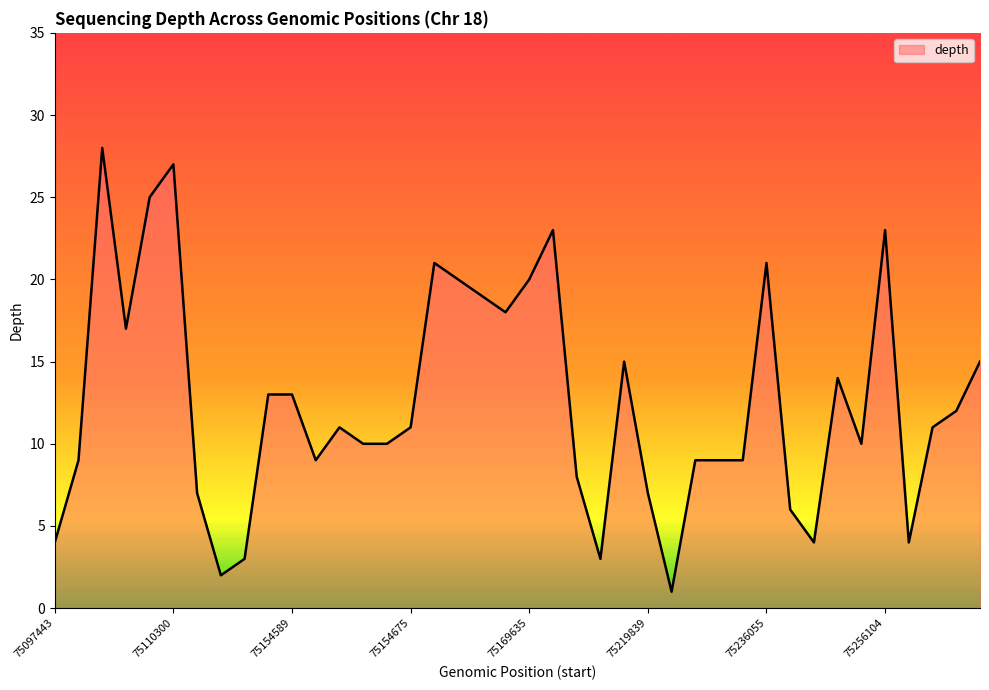

What is the difference between the maximum and minimum values?

27